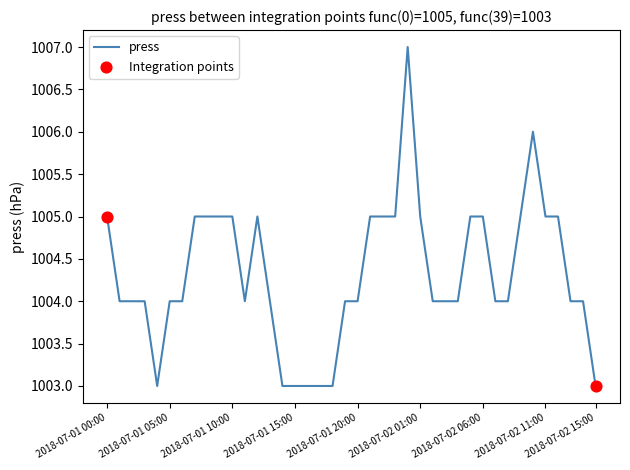

What is the difference between the maximum and minimum values?

4